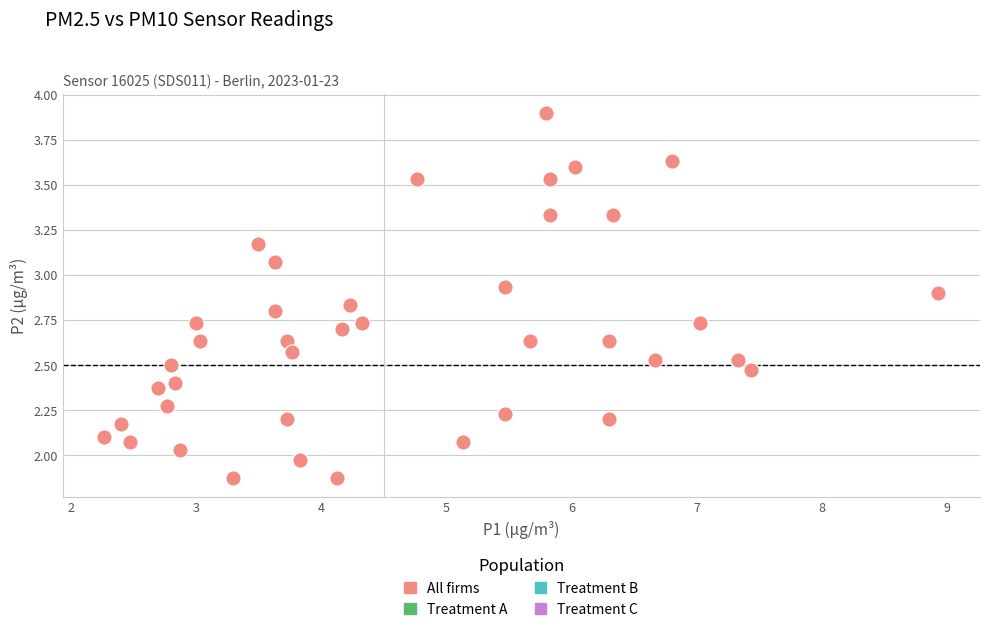

What is the range of X values (max minus min)?

6.7